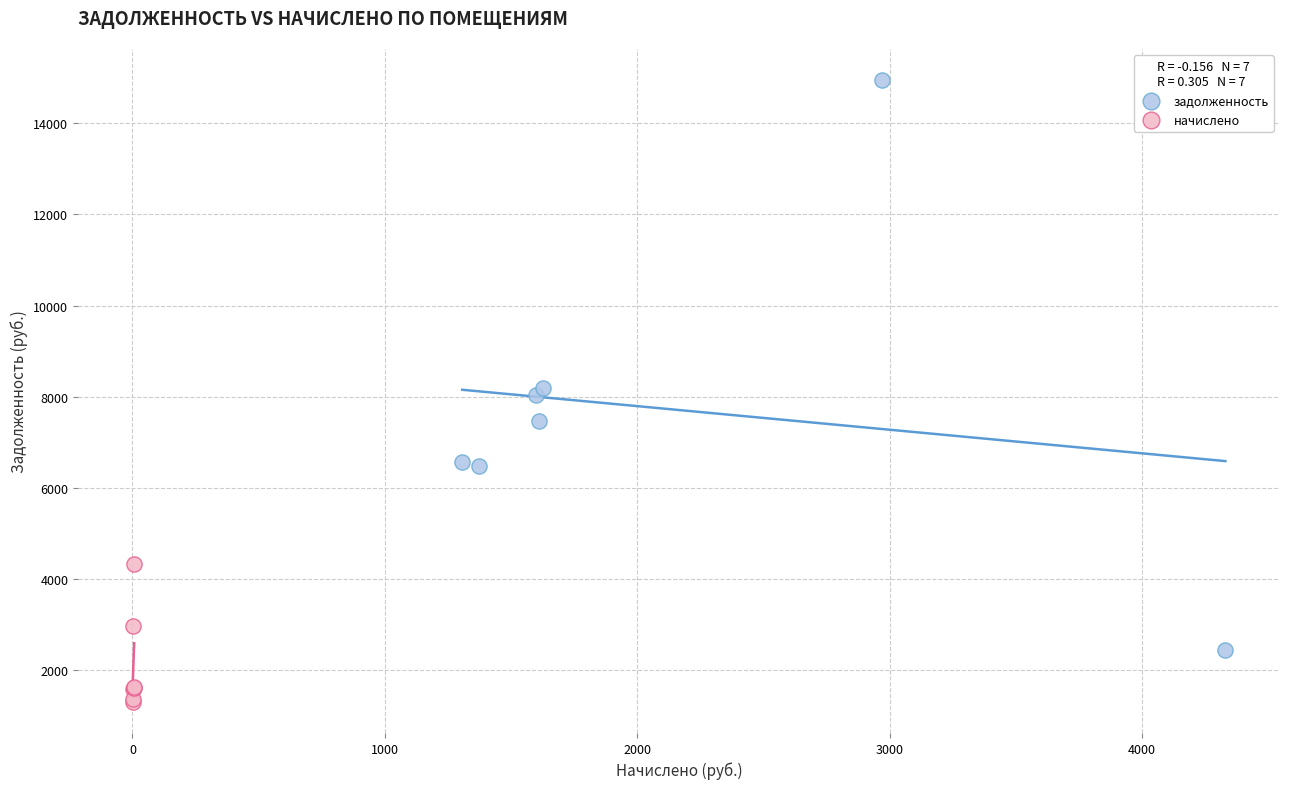

Which series reaches the minimum Y coordinate?

начислено